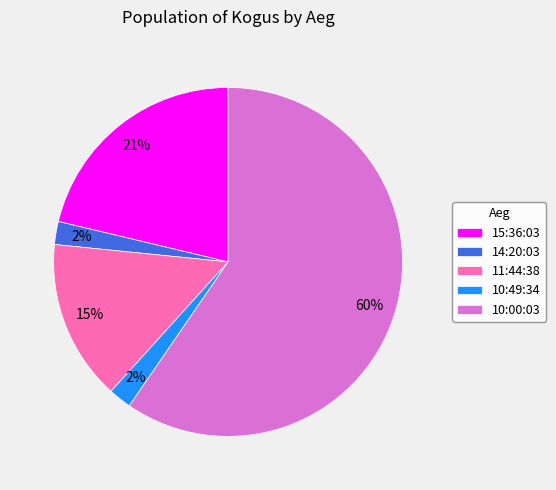

Which category has the biggest portion of the pie?

10:00:03